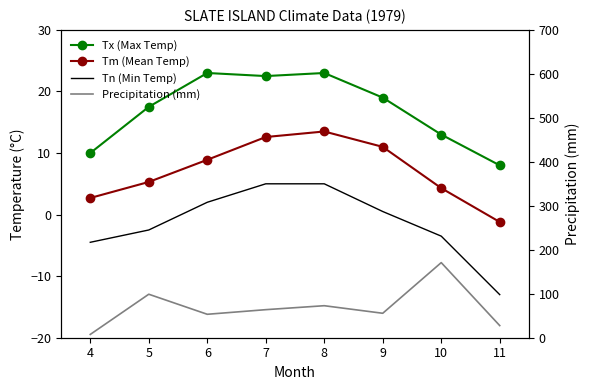

Which series has the widest spread of values?

Precipitation (mm)